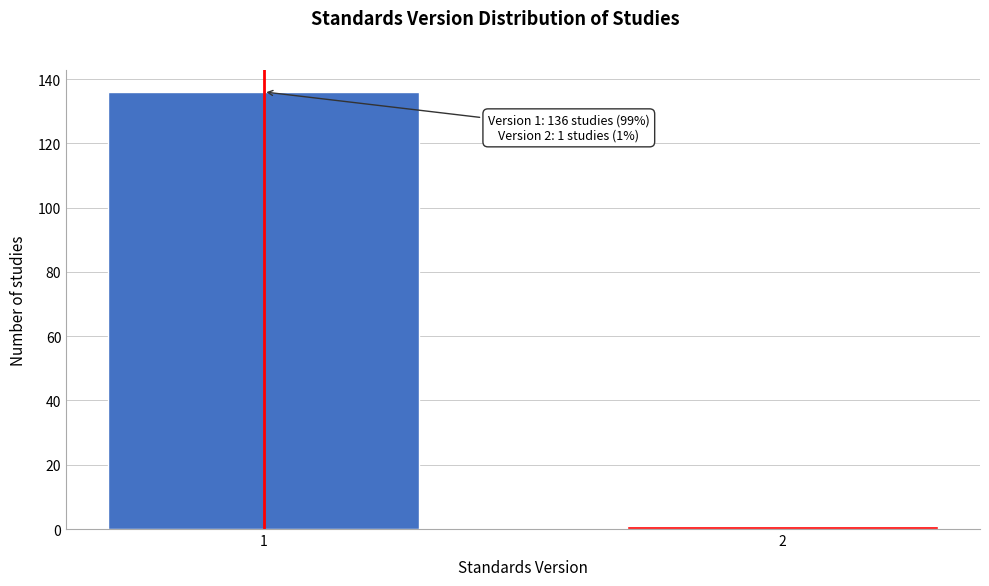

Reading left to right, transcribe all the data shown in this chart.

1=136	2=1